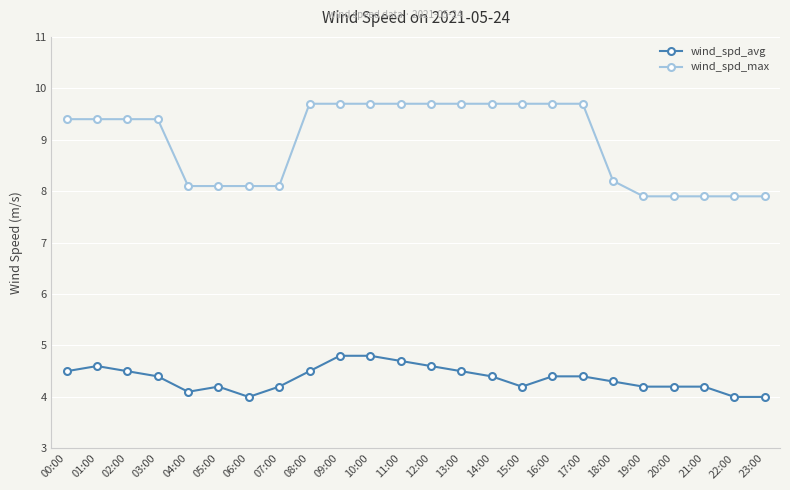

What position from the left is 17:00?

18